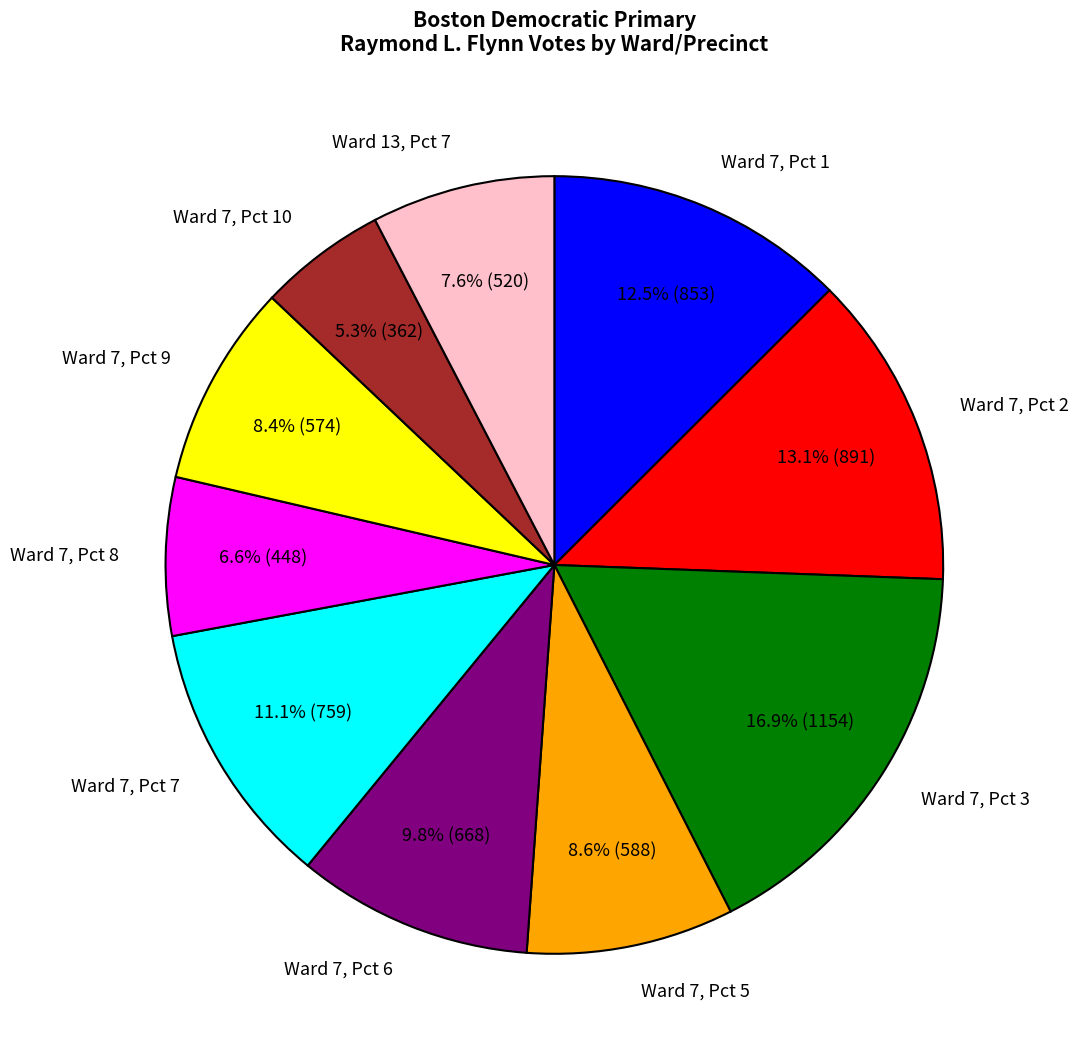

Rank the categories by value from lowest to highest.

Ward 7, Pct 10, Ward 7, Pct 8, Ward 13, Pct 7, Ward 7, Pct 9, Ward 7, Pct 5, Ward 7, Pct 6, Ward 7, Pct 7, Ward 7, Pct 1, Ward 7, Pct 2, Ward 7, Pct 3